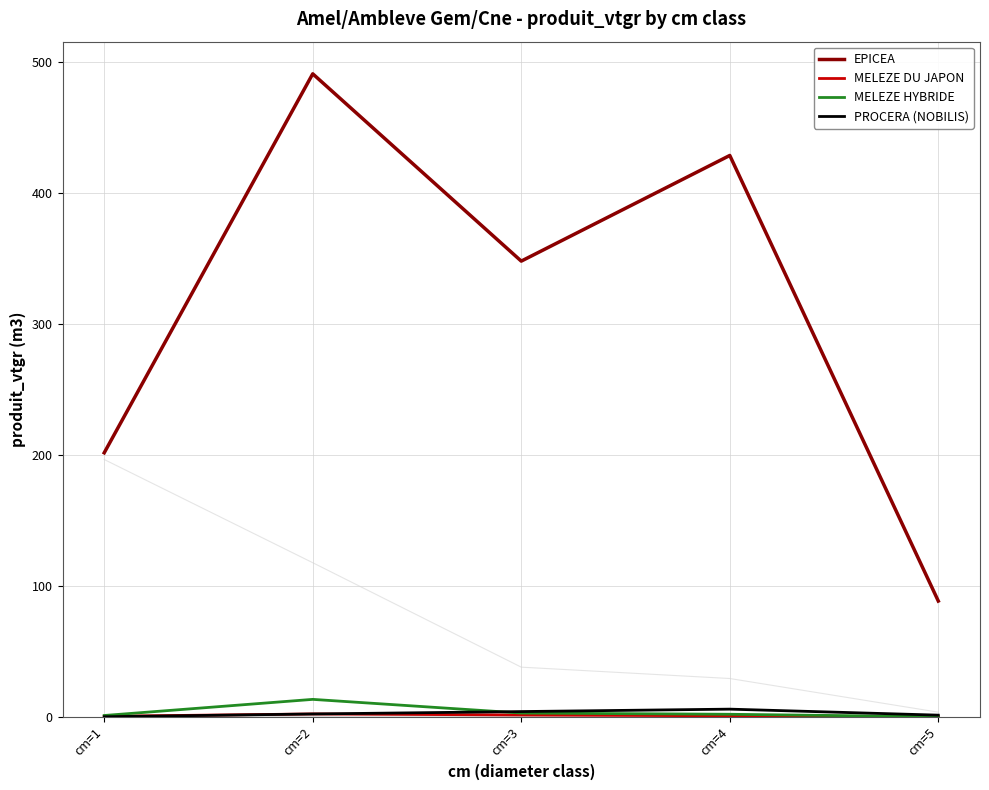

What is the sum of the MELEZE DU JAPON values at cm=1 and cm=5?

0.4